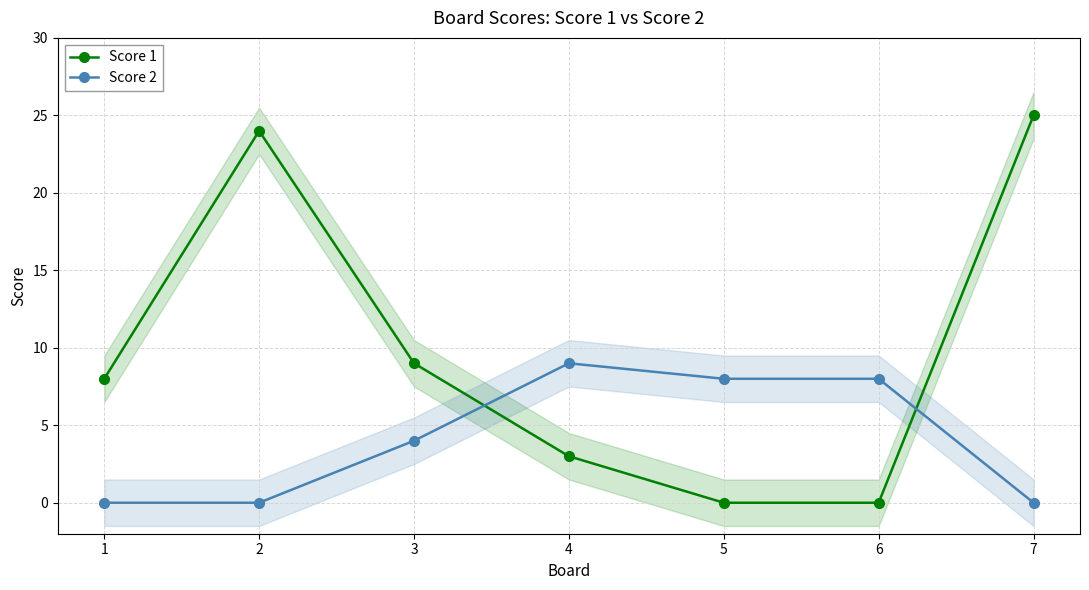

Which series ends up on top after the final intersection of Score 1 and Score 2?

Score 1